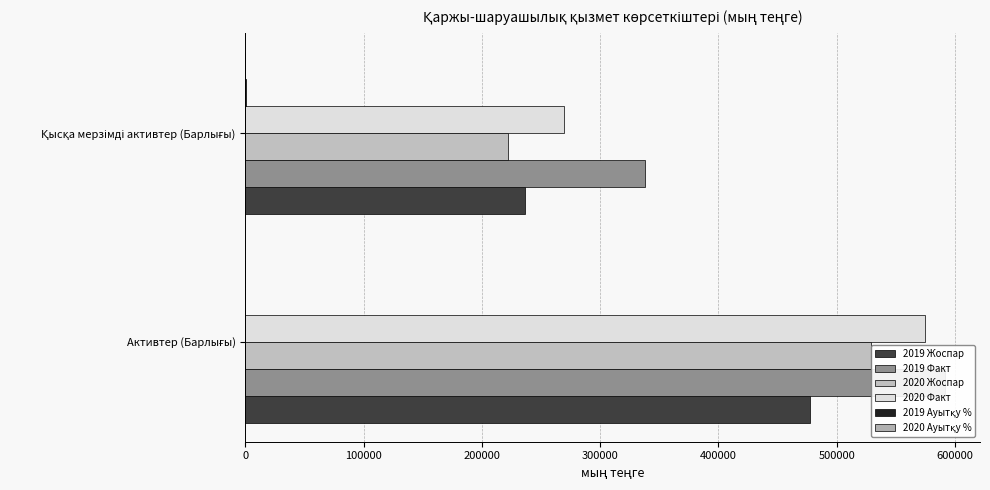

What is the sum of all 2019 Ауытқу % values?

266.7